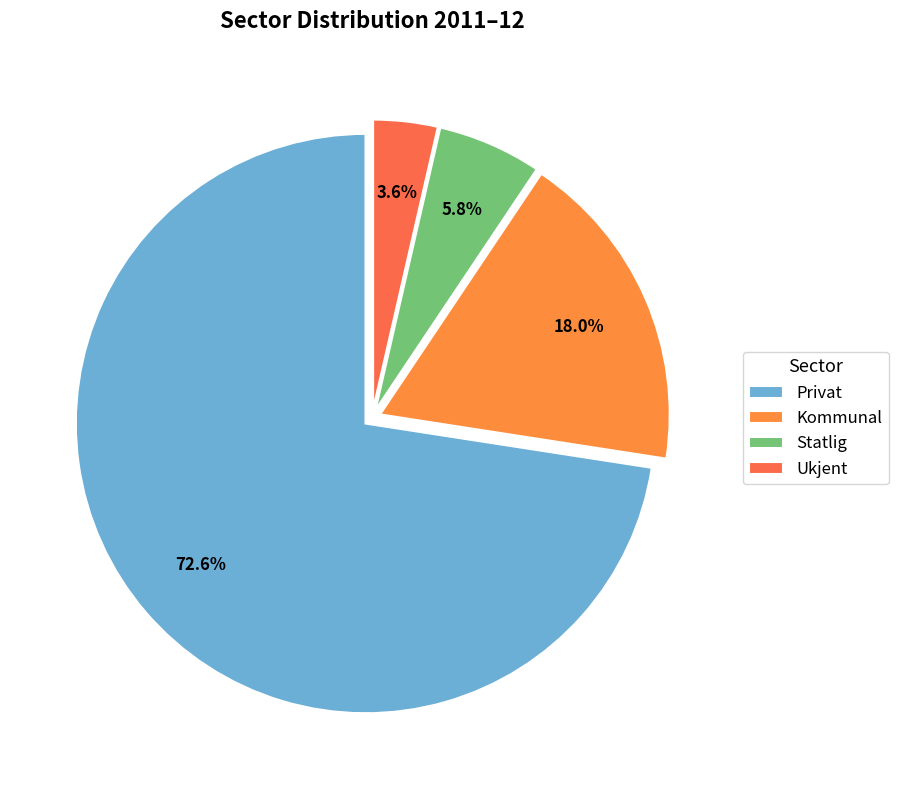

To the nearest percent, what is the difference between the largest and smallest slice percentages?

69%